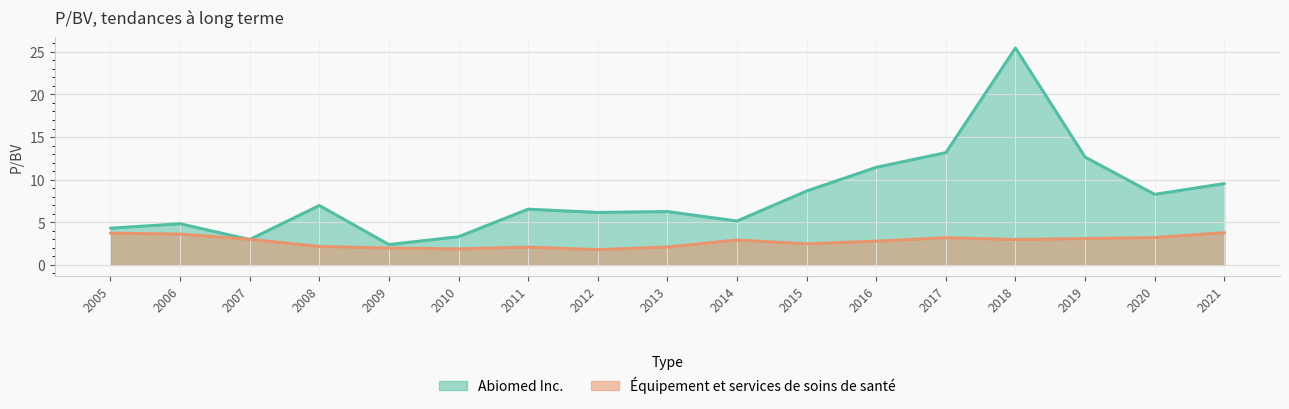

How many values in the Abiomed Inc. series exceed 6?

11